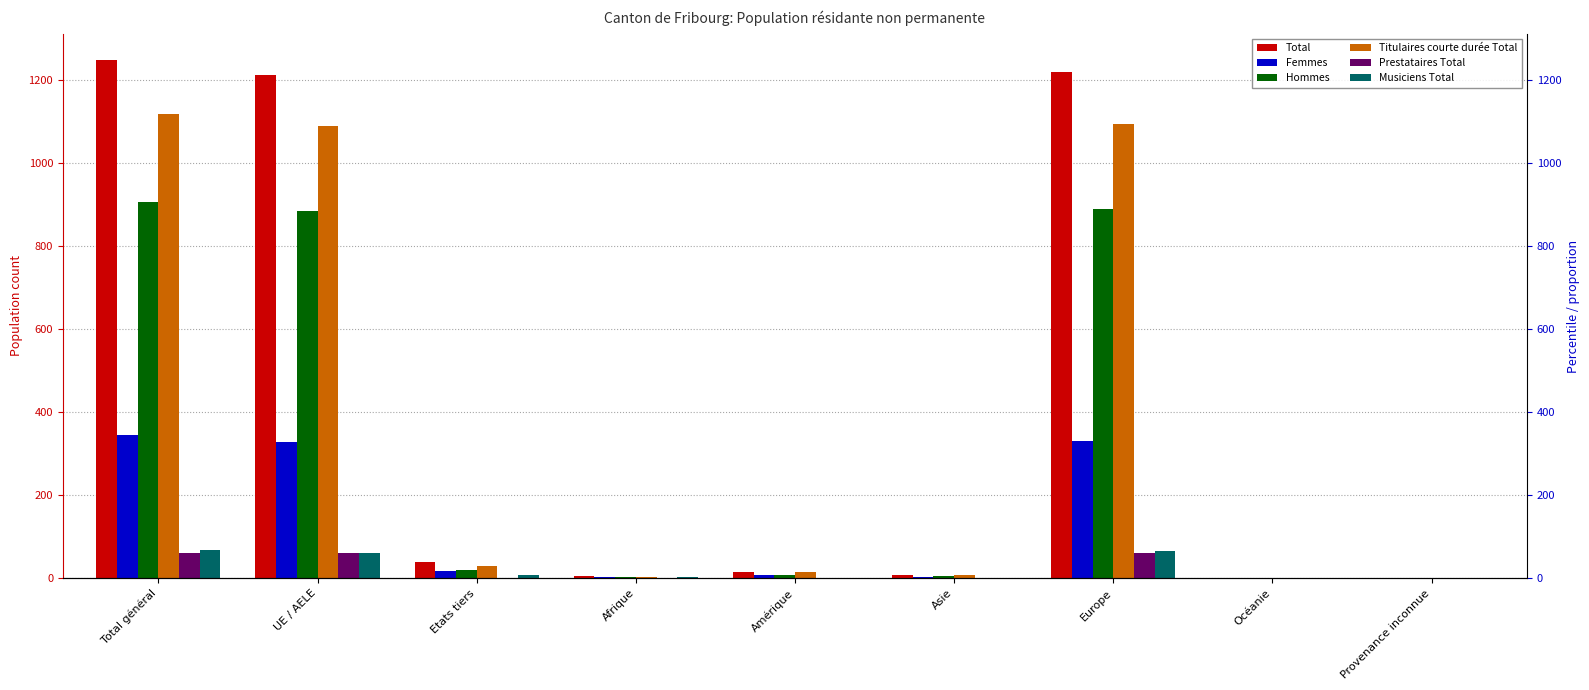

Which series has the widest spread of values?

Total